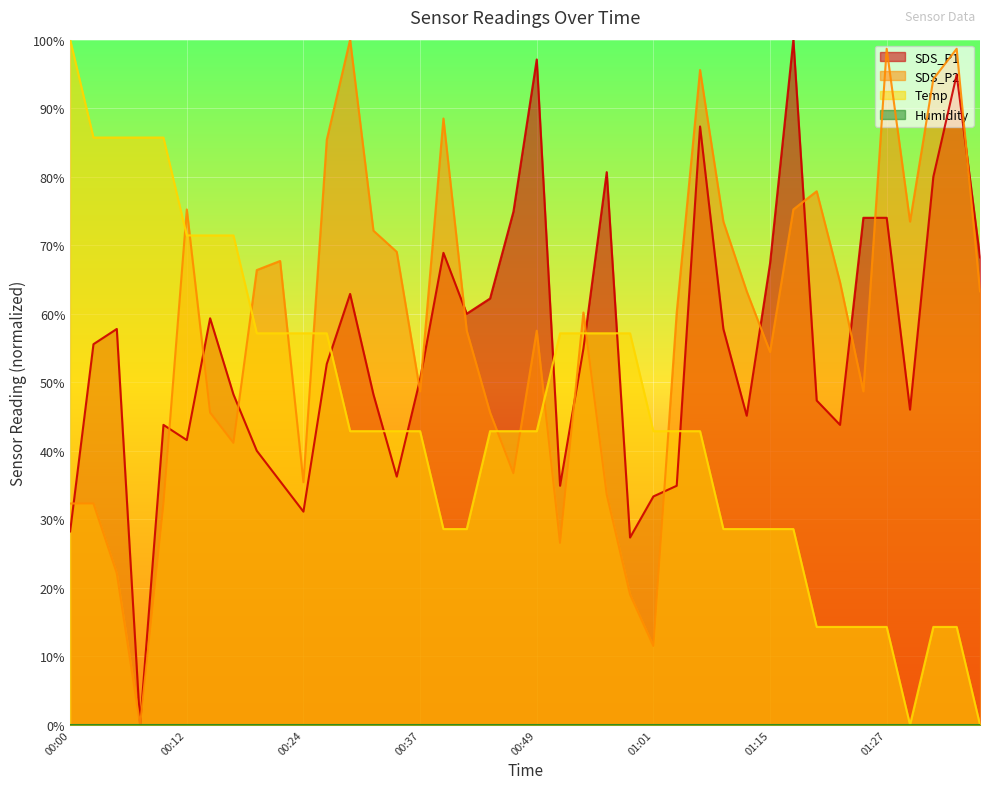

In Temp, how many points are lower than both neighbors (excluding endpoints)?

1